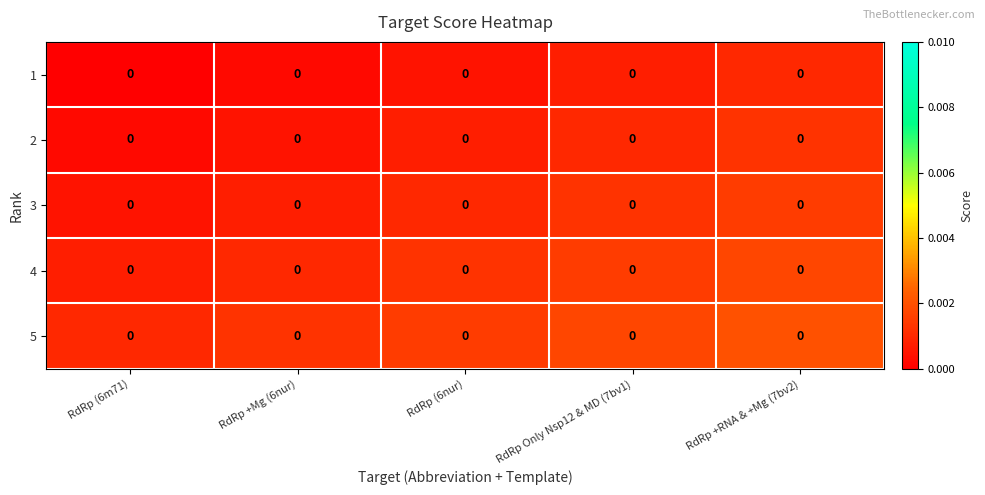

Where is 2 nearest to the value 0?

RdRp (6m71)